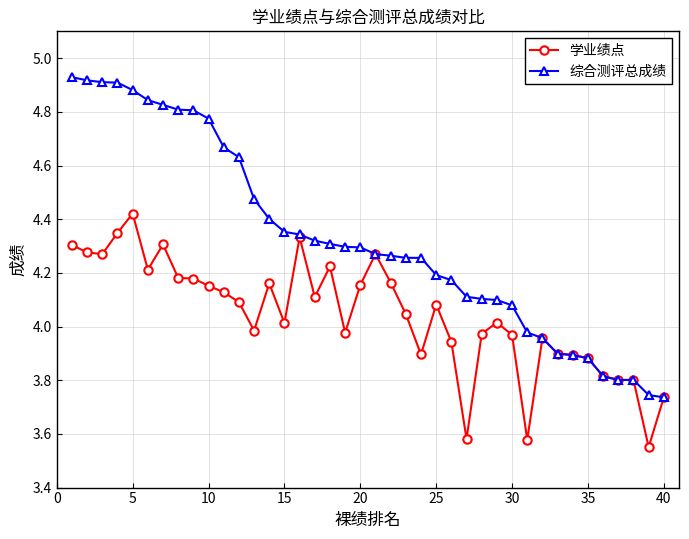

Which series has the largest range (max minus min)?

综合测评总成绩